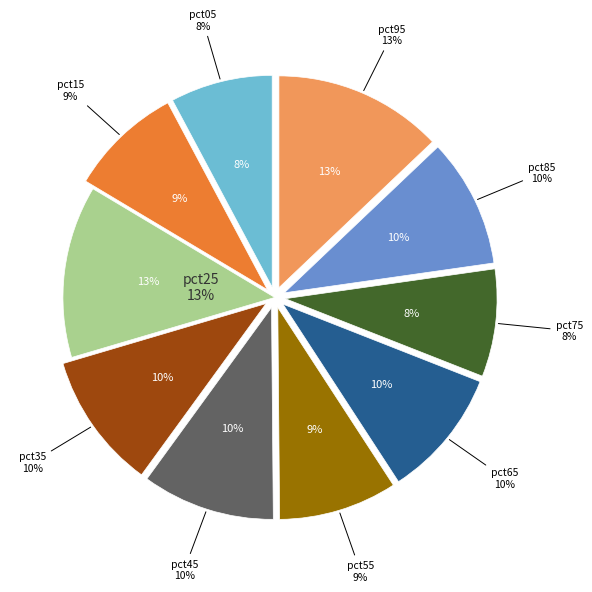

What is the total percentage of pct15 and pct45?

18.8%